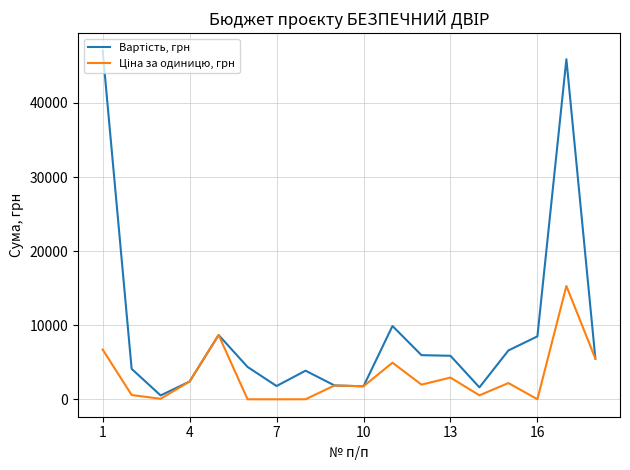

What is the maximum value shown in the chart?

47040.0